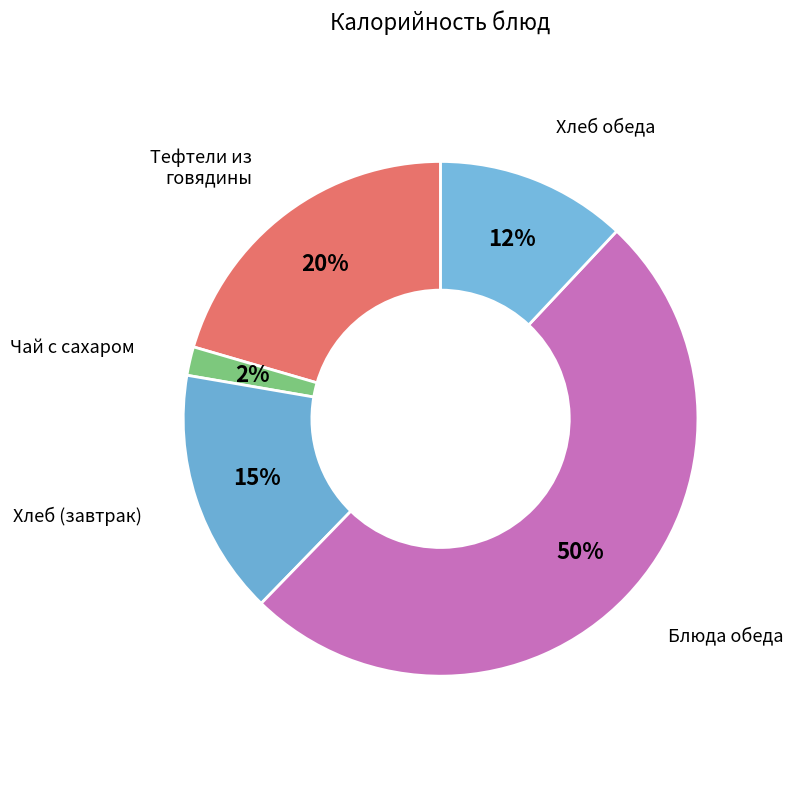

Combined, do Блюда обеда and Тефтели из говядины account for over 50%?

Yes